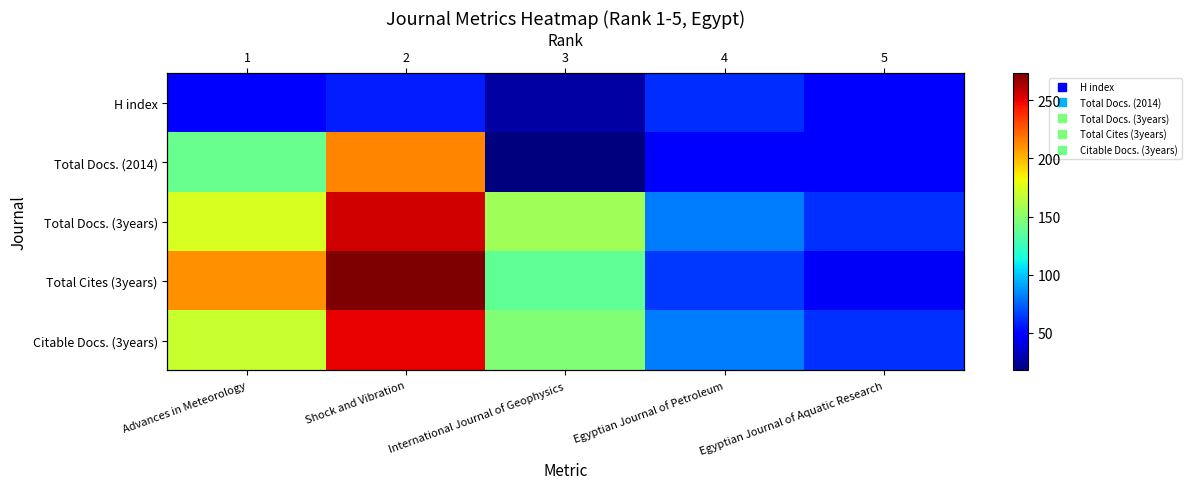

Which has a higher value, Shock and Vibration or Egyptian Journal of Aquatic Research?

Shock and Vibration